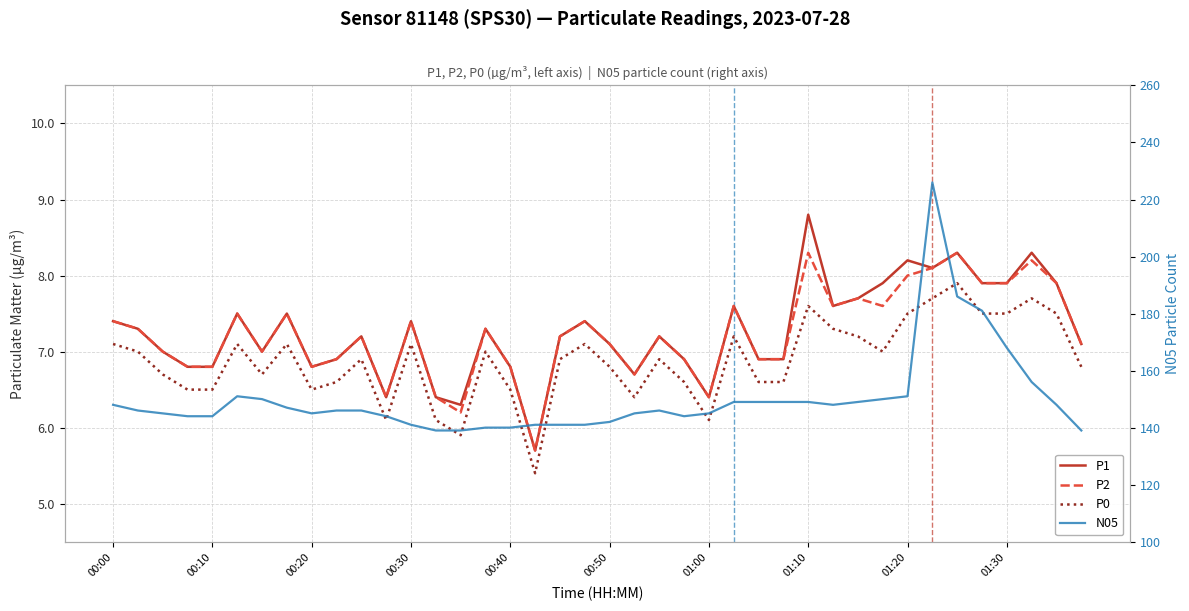

What is the difference between the P1 values at 39 and 15?

0.2